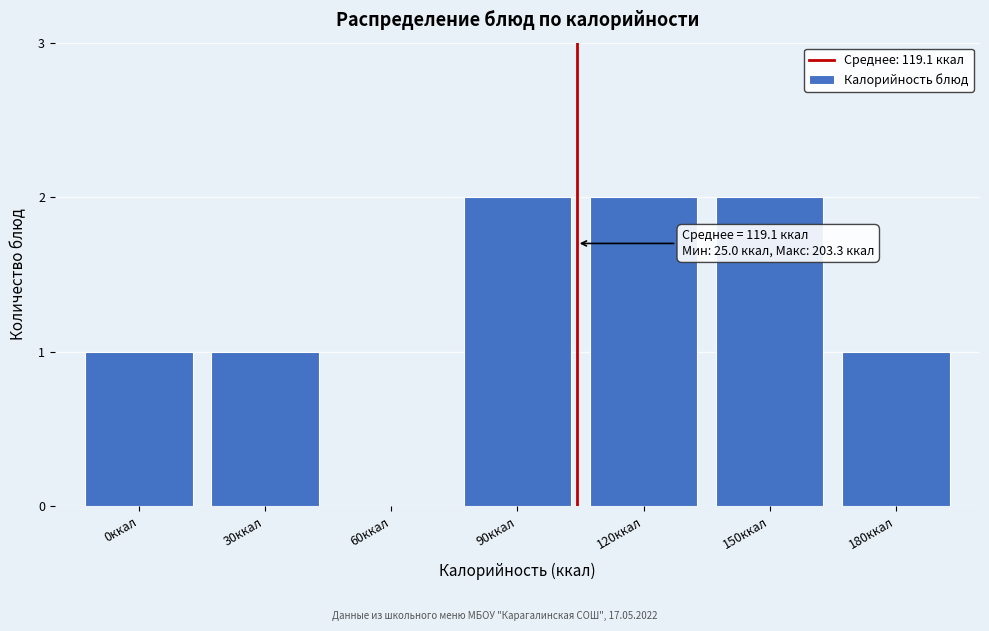

Reading left to right, what are all the values shown in this chart?

0ккал=1	30ккал=1	60ккал=0	90ккал=2	120ккал=2	150ккал=2	180ккал=1